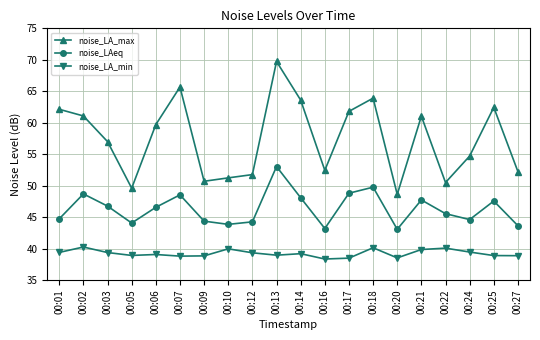

Is it true that noise_LA_max equals 65.7 at 00:07?

True